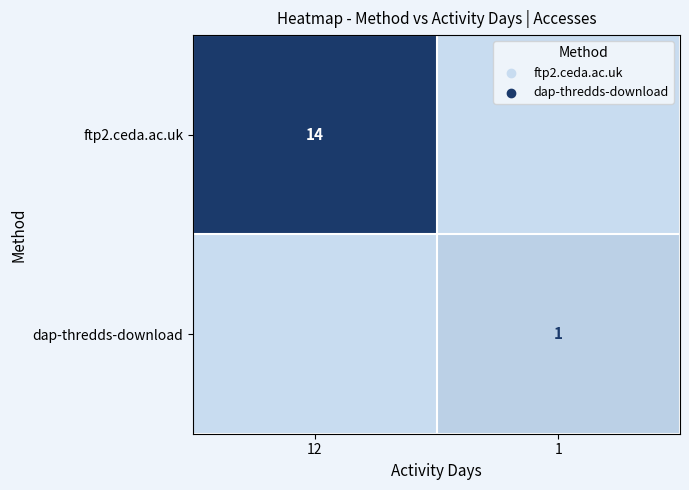

True or false: ftp2.ceda.ac.uk has a value of 14 at 12.

True